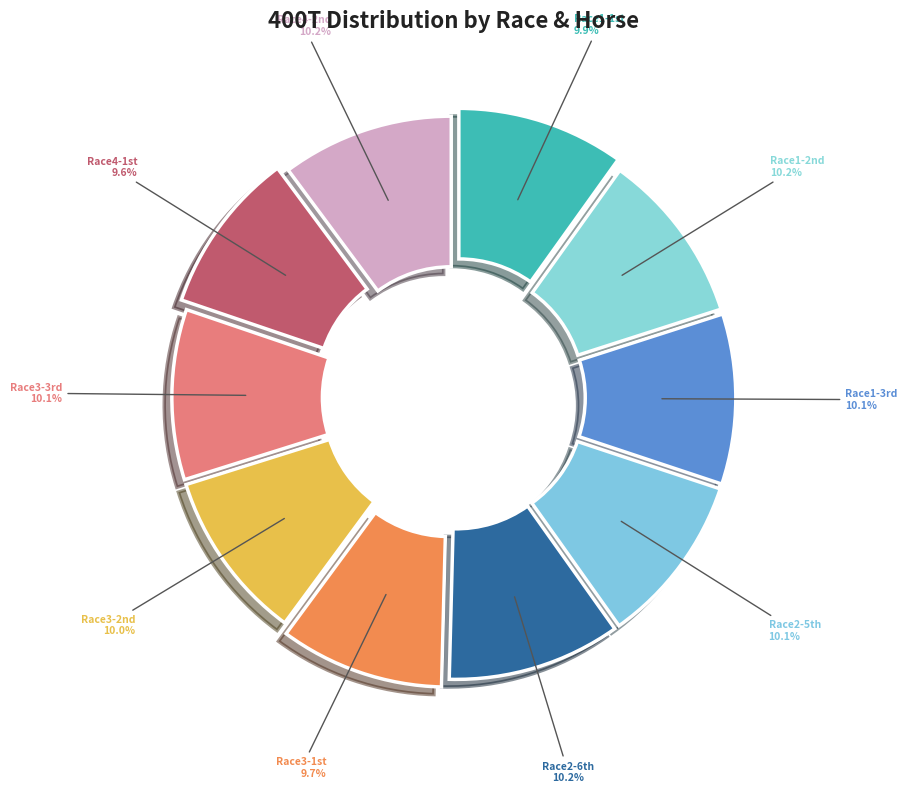

To the nearest percent, what is the average slice percentage?

10%